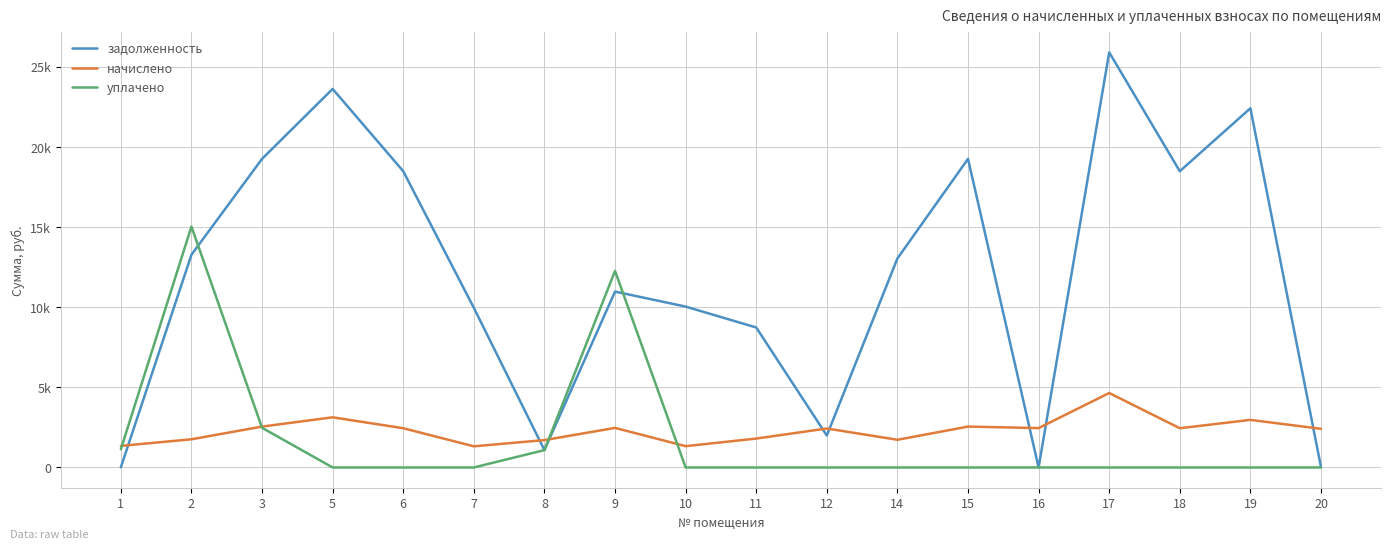

Is this an area chart (filled region under the line)?

No